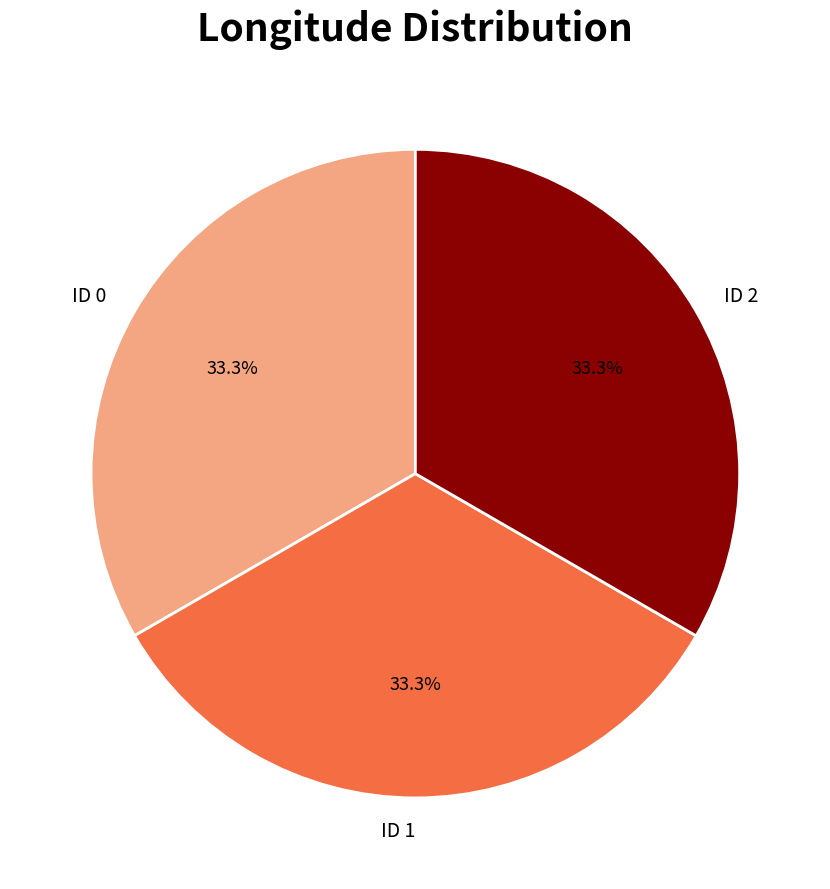

Does ID 2 represent more than half of the total?

No